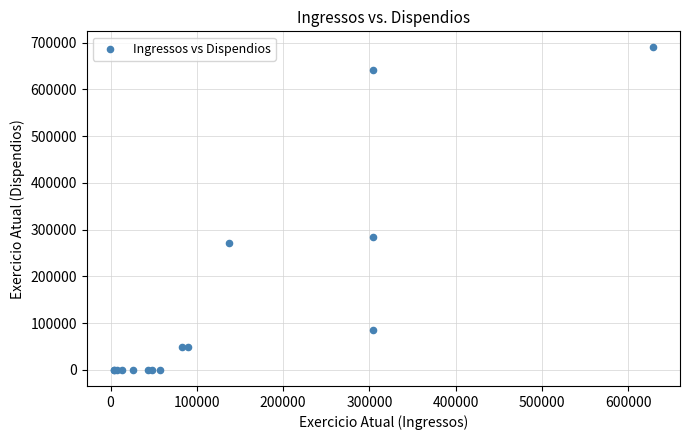

What Y value in the scatter plot is closest to 344761?

284306.2